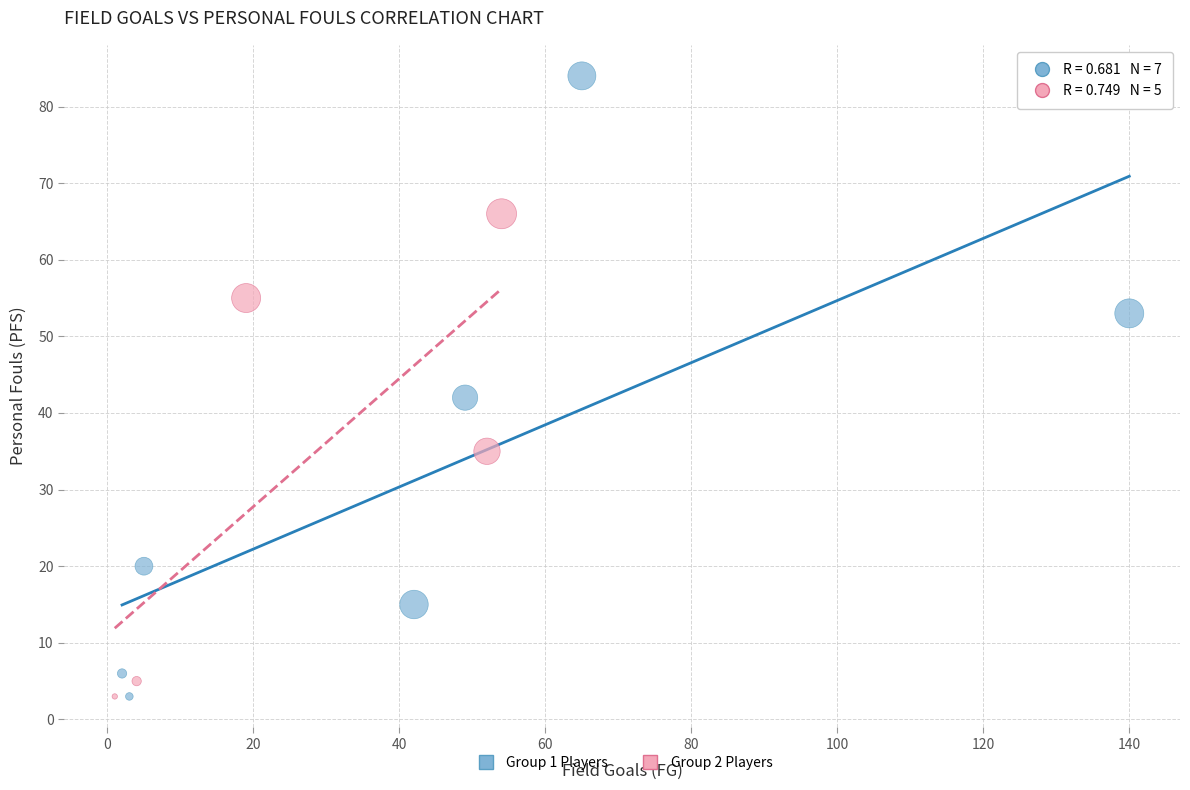

Which series contains the highest Y value?

Group 1 Players